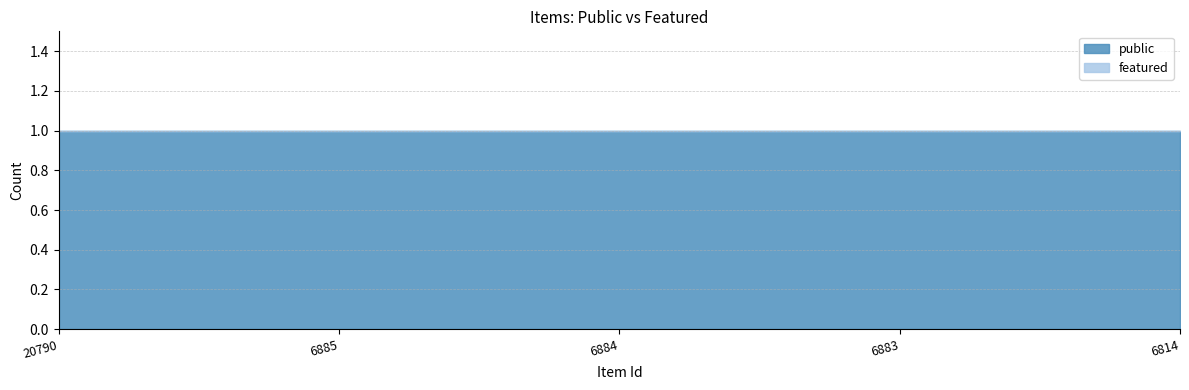

True or false: featured and public cross at least once.

False